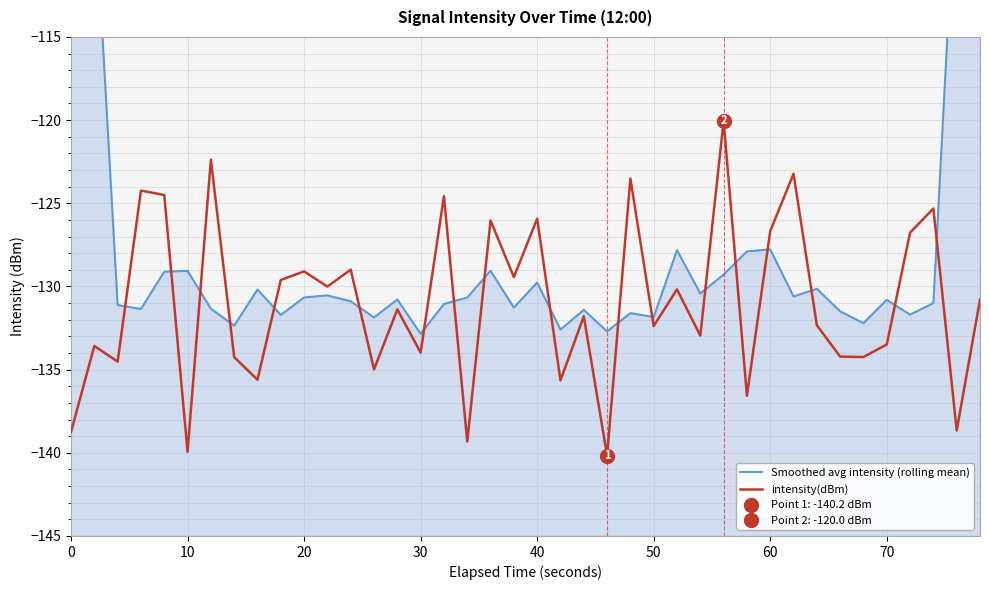

What is the sum of all Smoothed avg intensity (rolling mean) values?

-5077.8